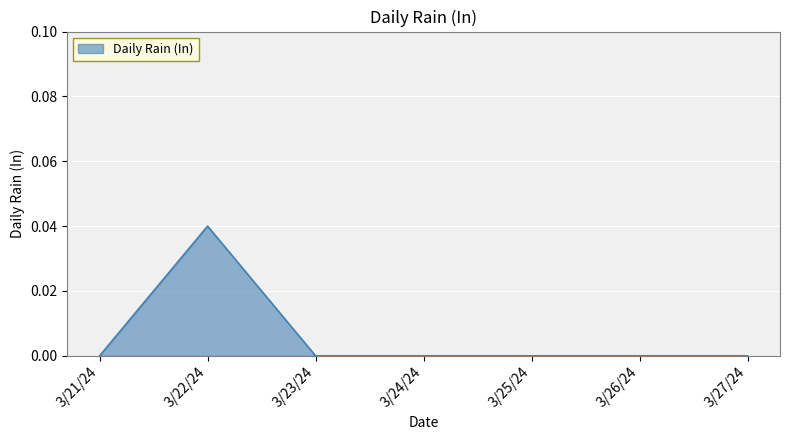

What position from the left is 3/23/24?

3